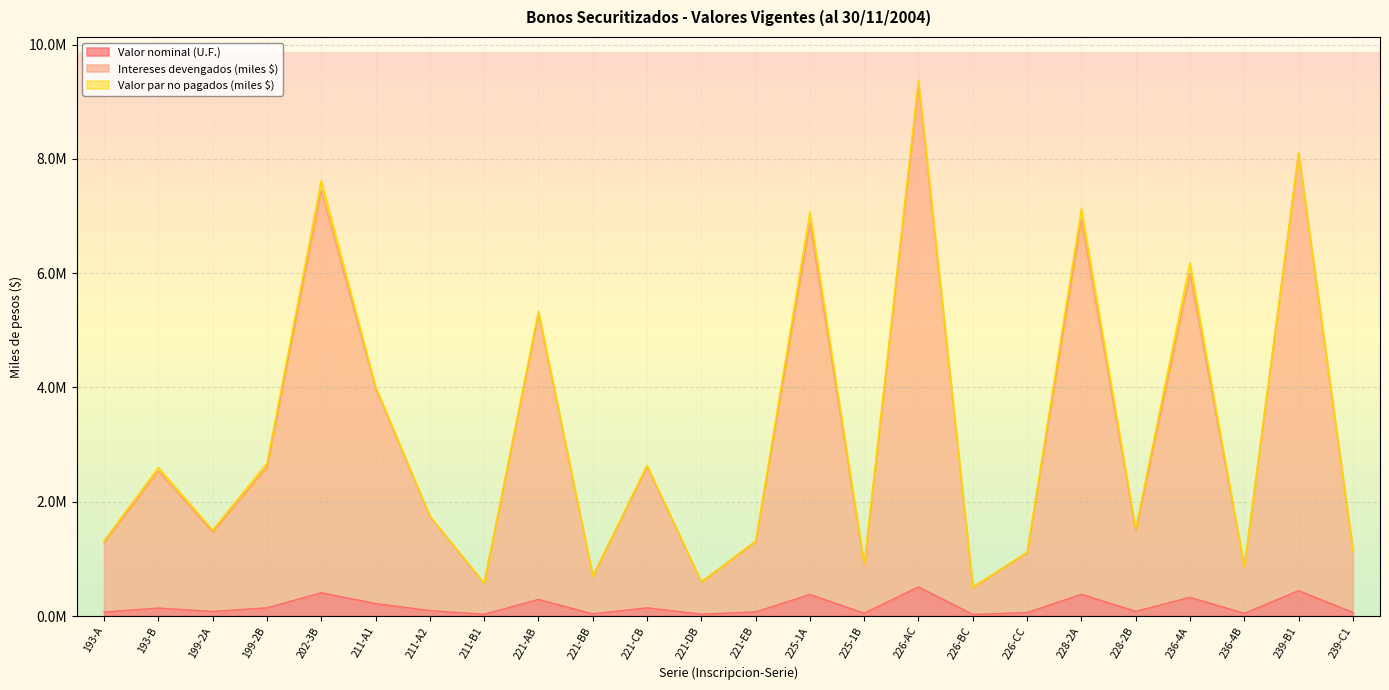

Is it true that Intereses devengados (miles $) equals 990731.5 at 221-DB?

False